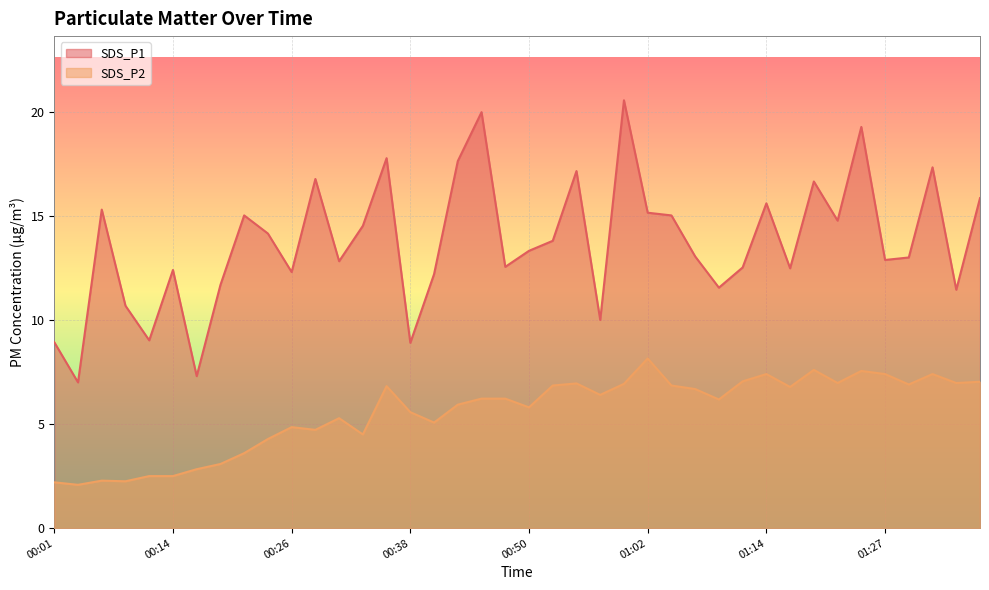

Reading left to right, list all the values displayed in this chart.

SDS_P1: 00:01=8.9	00:04=7.0	00:06=15.3	00:09=10.7	00:11=9.0	00:14=12.4	00:16=7.3	00:18=11.7	00:21=15.0	00:23=14.2	00:26=12.3	00:28=16.8	00:31=12.8	00:33=14.5	00:36=17.8	00:38=8.9	00:40=12.2	00:43=17.6	00:45=20.0	00:48=12.6	00:50=13.3	00:53=13.8	00:55=17.1	00:57=10.0	01:00=20.6	01:02=15.2	01:05=15.0	01:07=13.1	01:10=11.6	01:12=12.5	01:14=15.6	01:17=12.5	01:19=16.6	01:22=14.8	01:24=19.3	01:27=12.9	01:29=13.0	01:31=17.3	01:34=11.4	01:36=15.8
SDS_P2: 00:01=2.2	00:04=2.1	00:06=2.3	00:09=2.2	00:11=2.5	00:14=2.5	00:16=2.8	00:18=3.1	00:21=3.6	00:23=4.3	00:26=4.8	00:28=4.7	00:31=5.3	00:33=4.5	00:36=6.8	00:38=5.6	00:40=5.1	00:43=5.9	00:45=6.2	00:48=6.2	00:50=5.8	00:53=6.8	00:55=7.0	00:57=6.4	01:00=6.9	01:02=8.2	01:05=6.8	01:07=6.7	01:10=6.2	01:12=7.0	01:14=7.4	01:17=6.8	01:19=7.6	01:22=7.0	01:24=7.5	01:27=7.4	01:29=6.9	01:31=7.4	01:34=7.0	01:36=7.0